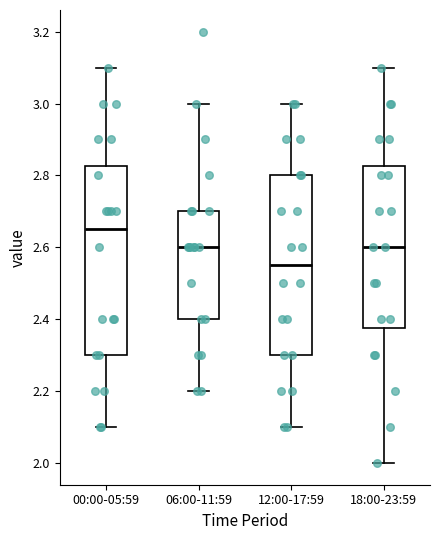

Reading left to right, transcribe this box plot: for each box, give where its median line is, the range the box spans, and where its two whiskers end, as read against the y-axis. The values are not printed on the chart, so give them approximately, as read against the axis.

00:00-05:59: median 2.66, box 2.30 to 2.82, whiskers 2.10 to 3.10
06:00-11:59: median 2.60, box 2.40 to 2.70, whiskers 2.20 to 3.00
12:00-17:59: median 2.56, box 2.30 to 2.80, whiskers 2.10 to 3.00
18:00-23:59: median 2.60, box 2.38 to 2.82, whiskers 2.00 to 3.10